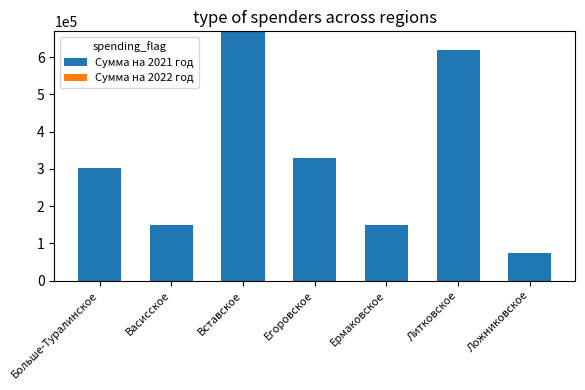

What is the greatest value displayed?

668967.5